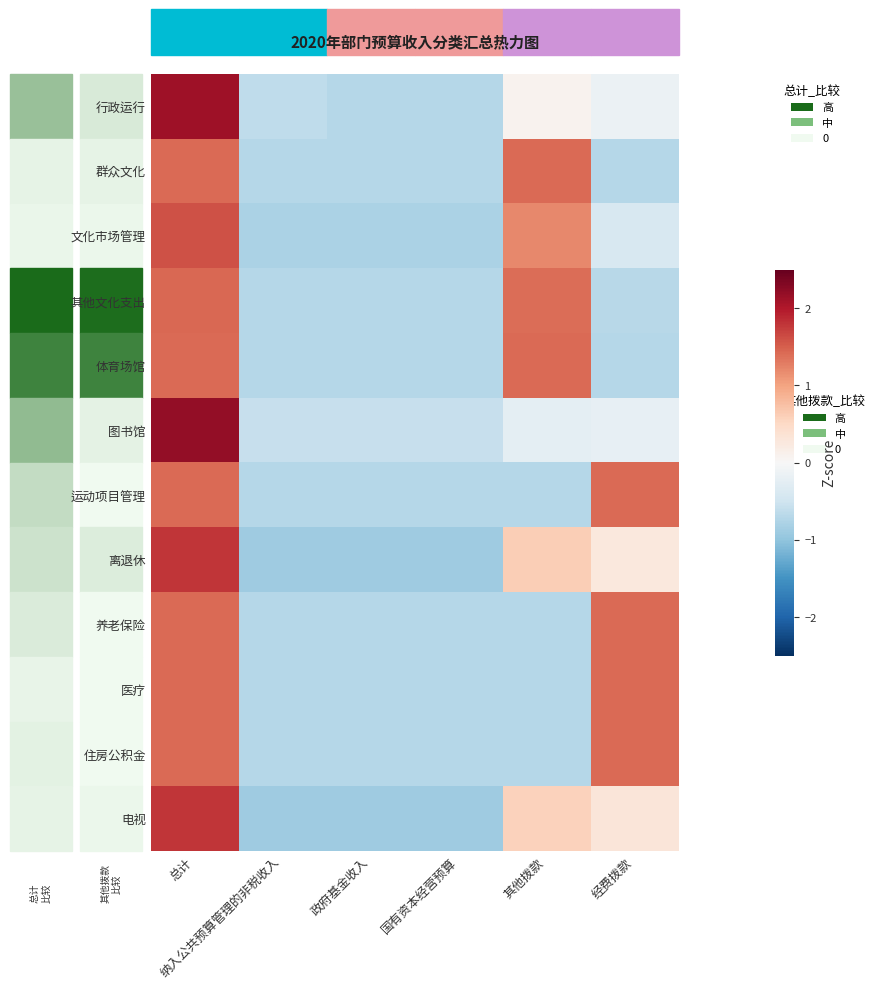

Reading left to right, list all the values displayed in this chart.

行政运行: 总计=2.1	纳入公共预算管理的非税收入=-0.6	政府基金收入=-0.7	国有资本经营预算=-0.7	其他拨款=0.1	经费拨款=-0.1
群众文化: 总计=1.4	纳入公共预算管理的非税收入=-0.7	政府基金收入=-0.7	国有资本经营预算=-0.7	其他拨款=1.4	经费拨款=-0.7
文化市场管理: 总计=1.6	纳入公共预算管理的非税收入=-0.8	政府基金收入=-0.8	国有资本经营预算=-0.8	其他拨款=1.2	经费拨款=-0.4
其他文化支出: 总计=1.4	纳入公共预算管理的非税收入=-0.7	政府基金收入=-0.7	国有资本经营预算=-0.7	其他拨款=1.4	经费拨款=-0.7
体育场馆: 总计=1.4	纳入公共预算管理的非税收入=-0.7	政府基金收入=-0.7	国有资本经营预算=-0.7	其他拨款=1.4	经费拨款=-0.7
图书馆: 总计=2.2	纳入公共预算管理的非税收入=-0.6	政府基金收入=-0.6	国有资本经营预算=-0.6	其他拨款=-0.2	经费拨款=-0.2
运动项目管理: 总计=1.4	纳入公共预算管理的非税收入=-0.7	政府基金收入=-0.7	国有资本经营预算=-0.7	其他拨款=-0.7	经费拨款=1.4
离退休: 总计=1.8	纳入公共预算管理的非税收入=-0.9	政府基金收入=-0.9	国有资本经营预算=-0.9	其他拨款=0.6	经费拨款=0.3
养老保险: 总计=1.4	纳入公共预算管理的非税收入=-0.7	政府基金收入=-0.7	国有资本经营预算=-0.7	其他拨款=-0.7	经费拨款=1.4
医疗: 总计=1.4	纳入公共预算管理的非税收入=-0.7	政府基金收入=-0.7	国有资本经营预算=-0.7	其他拨款=-0.7	经费拨款=1.4
住房公积金: 总计=1.4	纳入公共预算管理的非税收入=-0.7	政府基金收入=-0.7	国有资本经营预算=-0.7	其他拨款=-0.7	经费拨款=1.4
电视: 总计=1.8	纳入公共预算管理的非税收入=-0.9	政府基金收入=-0.9	国有资本经营预算=-0.9	其他拨款=0.6	经费拨款=0.3